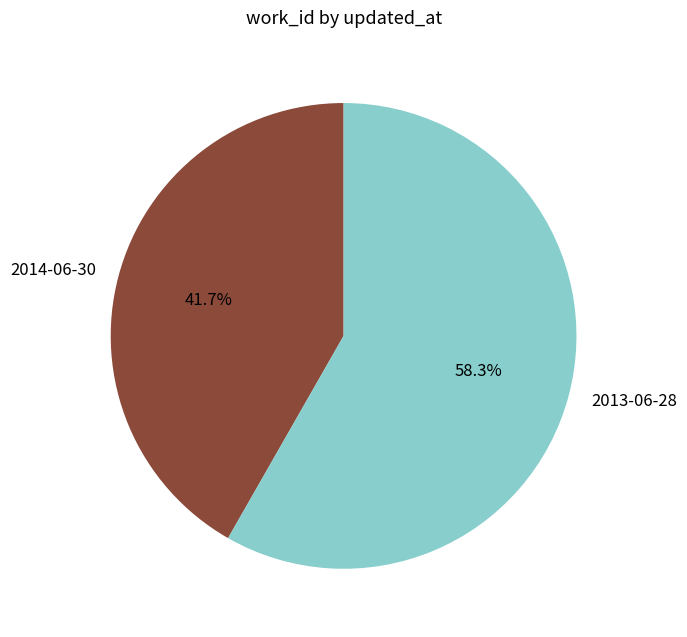

Is it true that 2014-06-30 is 56% of the pie?

False